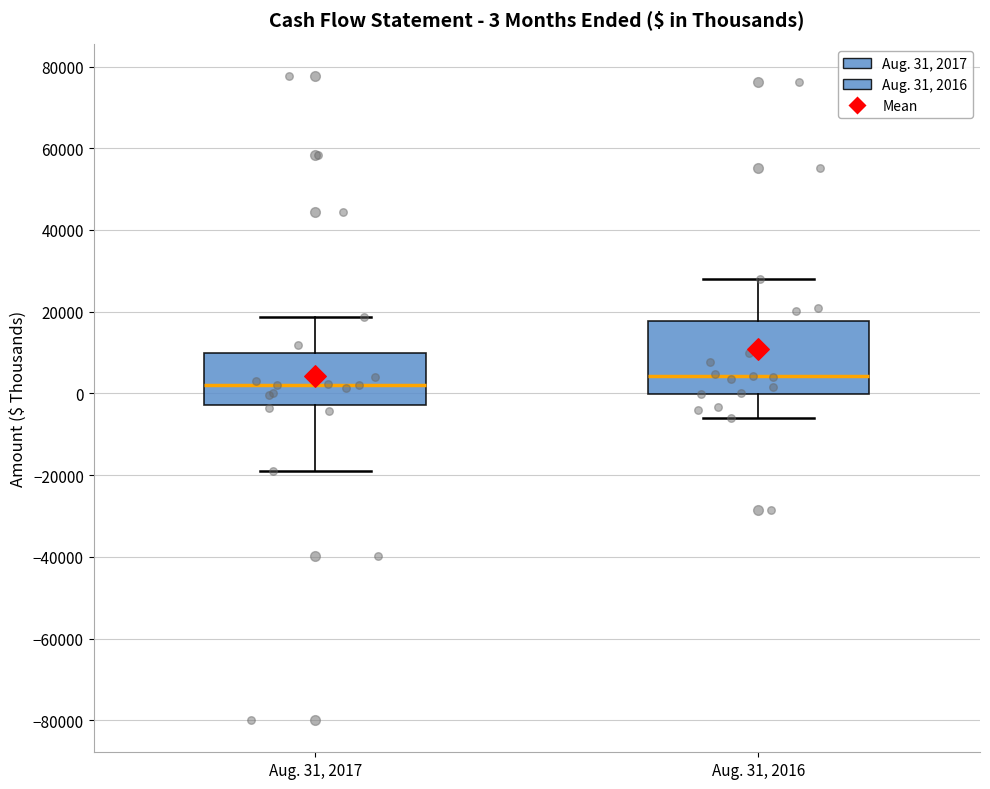

Which box is the tallest, from its lower edge to its upper edge?

Aug. 31, 2016